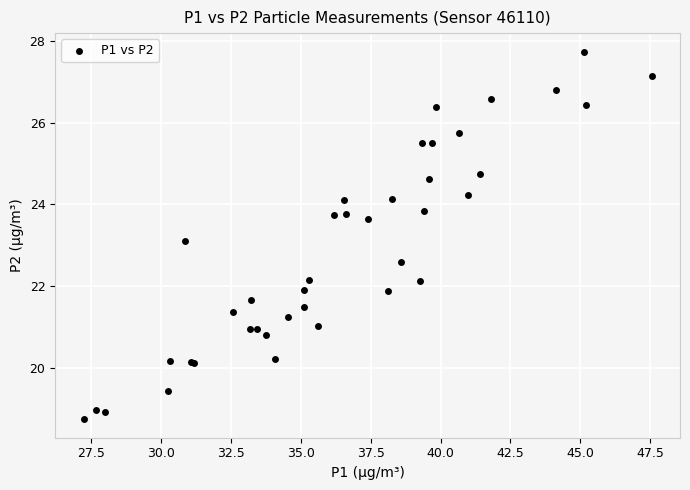

What Y value in the scatter plot is closest to 23?

23.1